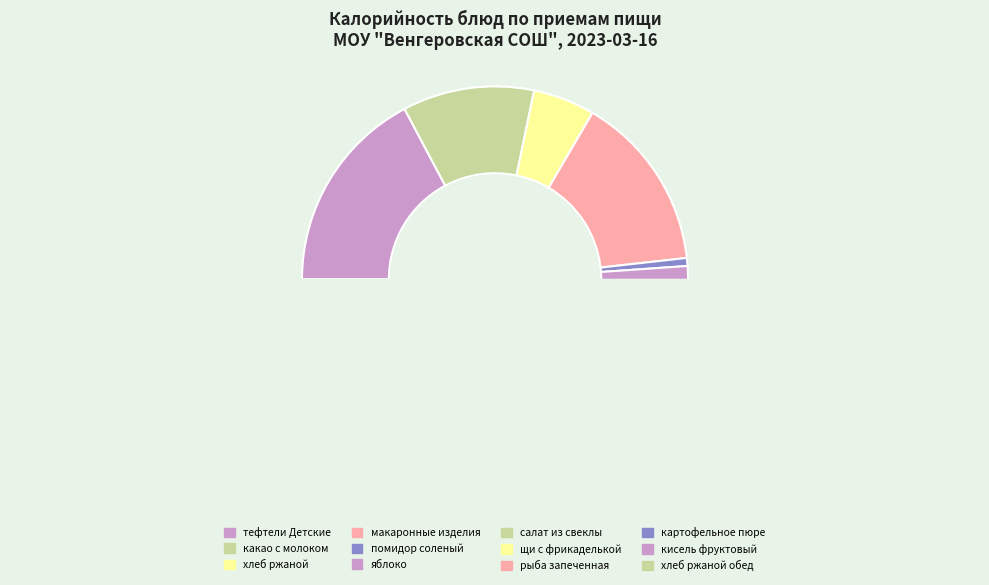

Which has a higher value, салат из свеклы с сыром и маслом or яблоко?

салат из свеклы с сыром и маслом